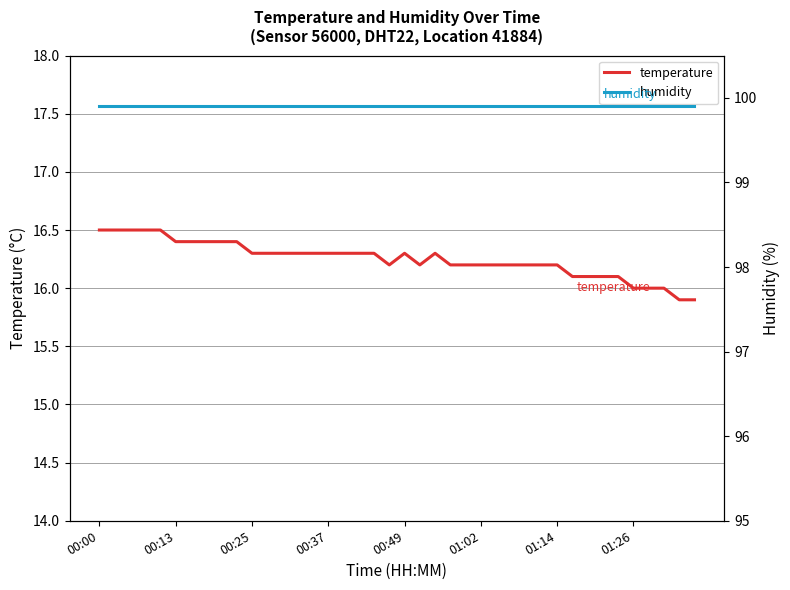

True or false: temperature and humidity intersect in this chart.

False